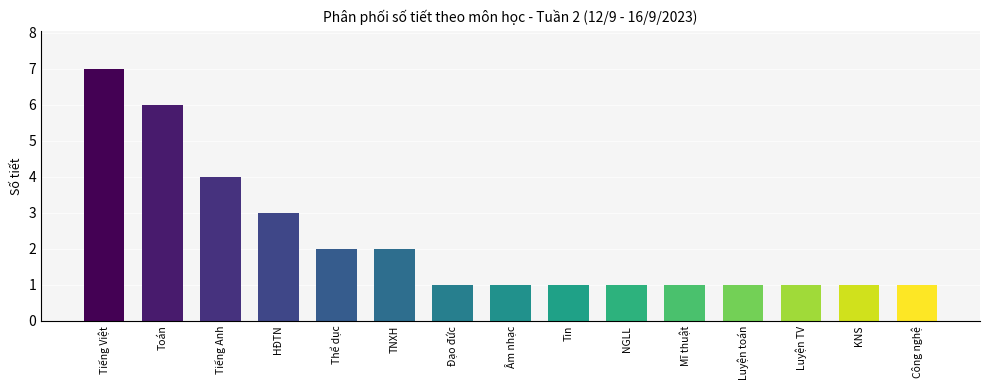

What is the value of the 5th bar from the left?

2